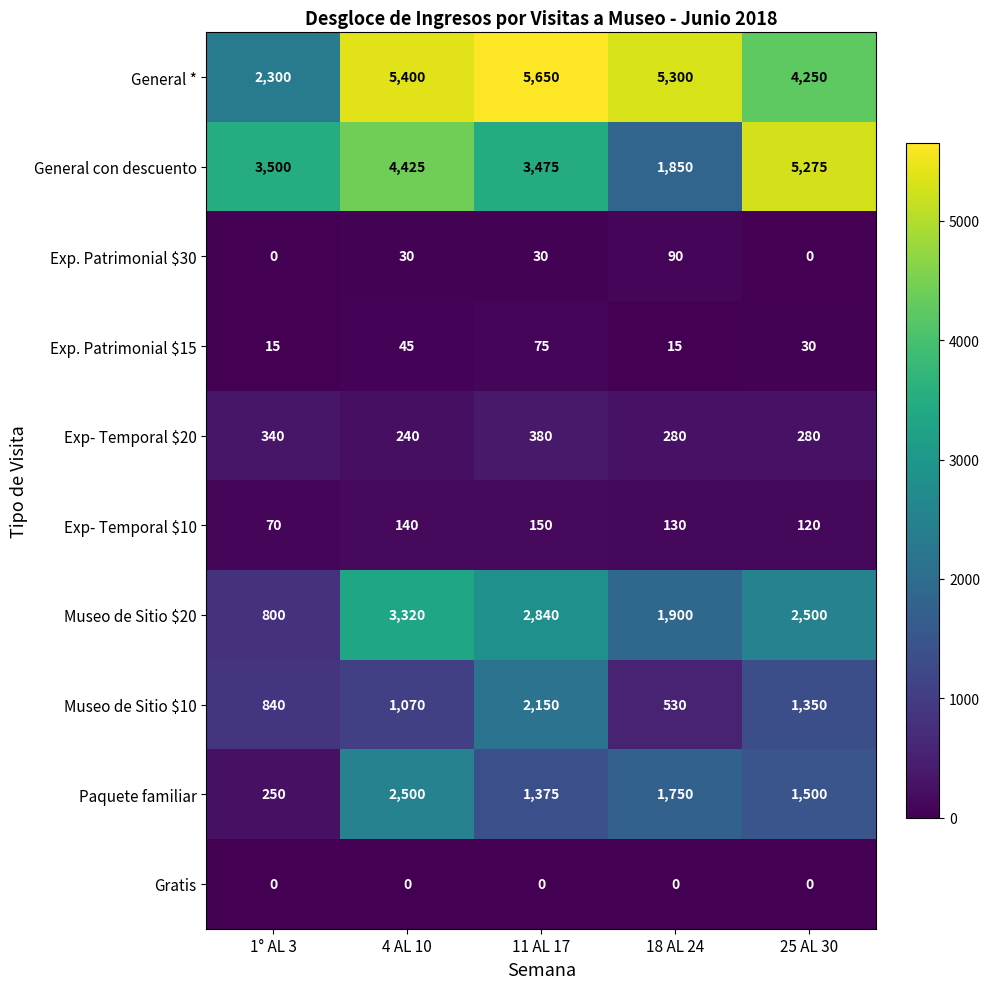

List the series in order of their peak value, lowest first.

Gratis, Exp. Patrimonial $15, Exp. Patrimonial $30, Exp- Temporal $10, Exp- Temporal $20, Museo de Sitio $10, Paquete familiar, Museo de Sitio $20, General con descuento, General *